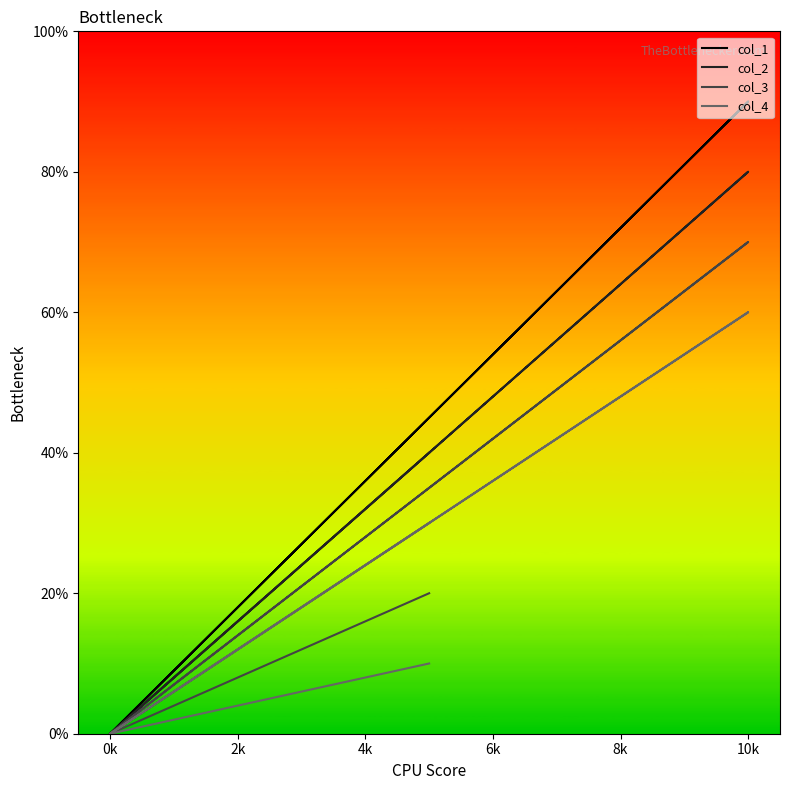

True or false: col_1 and col_4 cross at least once.

False